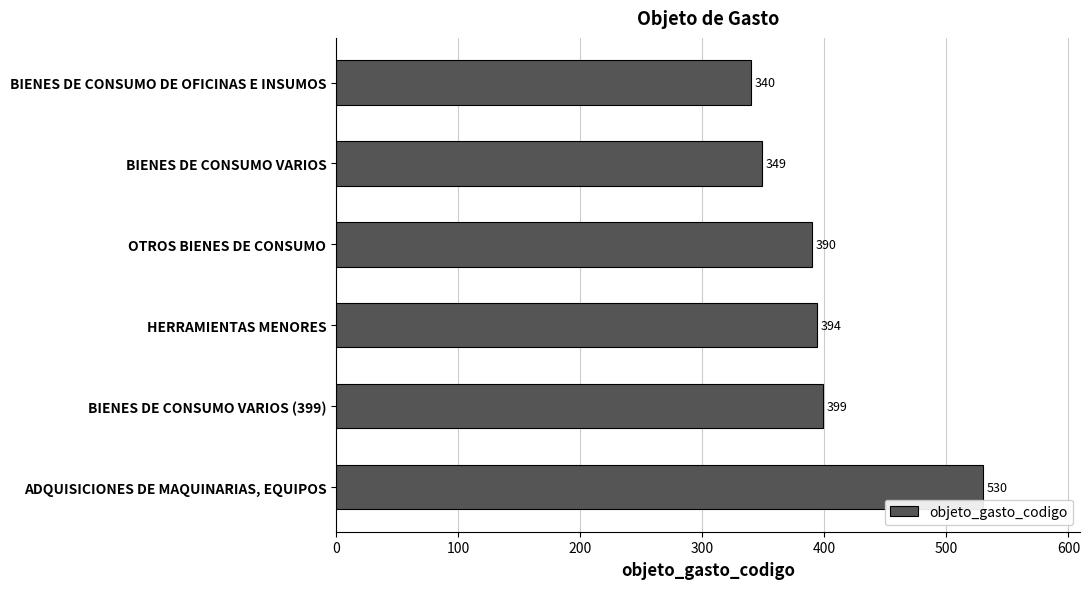

Reading top to bottom, what are all the values shown in this chart?

340	349	390	394	399	530